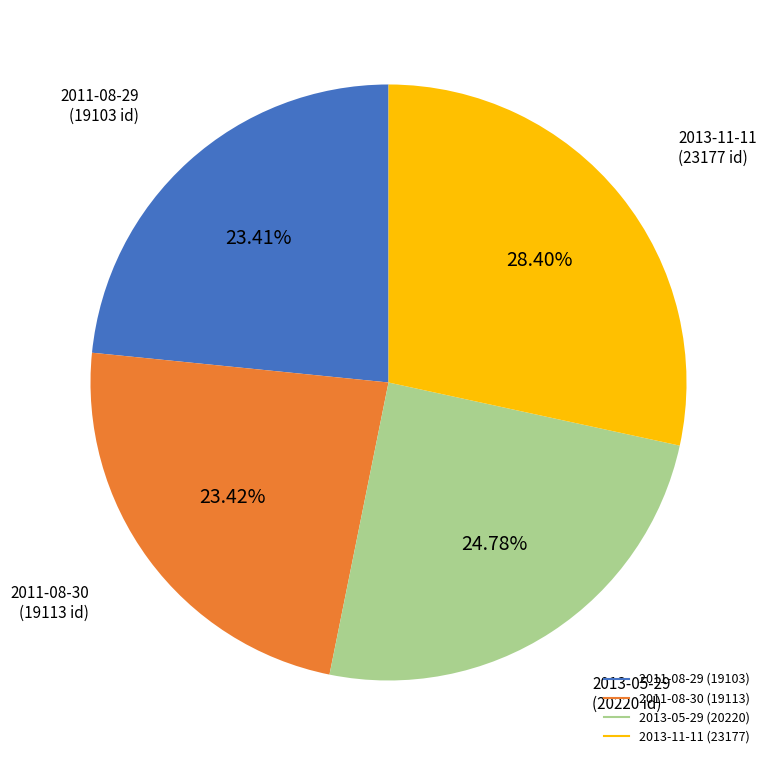

How much of the chart is everything except 2013-05-29?

75.2%